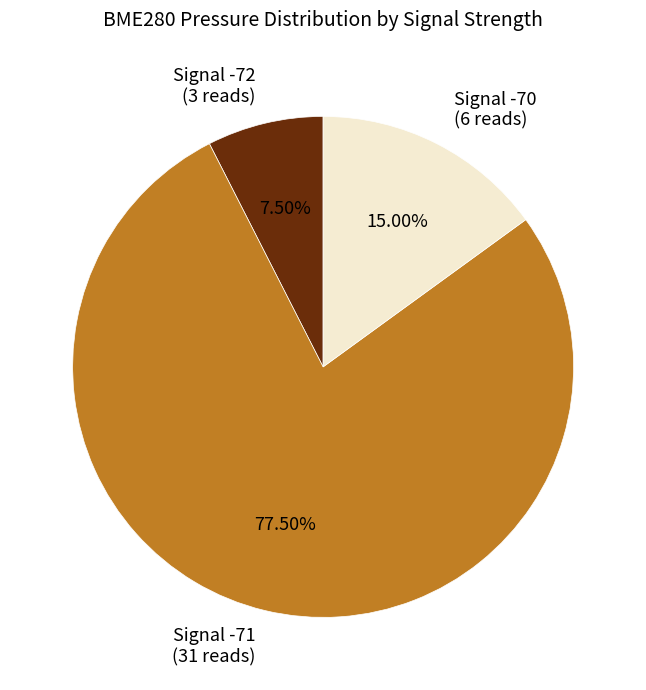

Approximately how many times larger is the value at Signal -71 (31 reads) compared to Signal -72 (3 reads)?

10.3